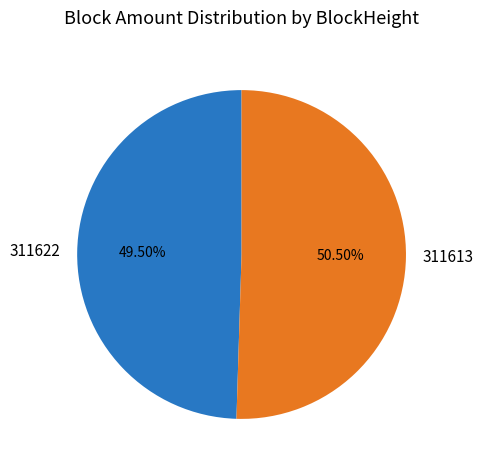

Which slice is the largest?

311613